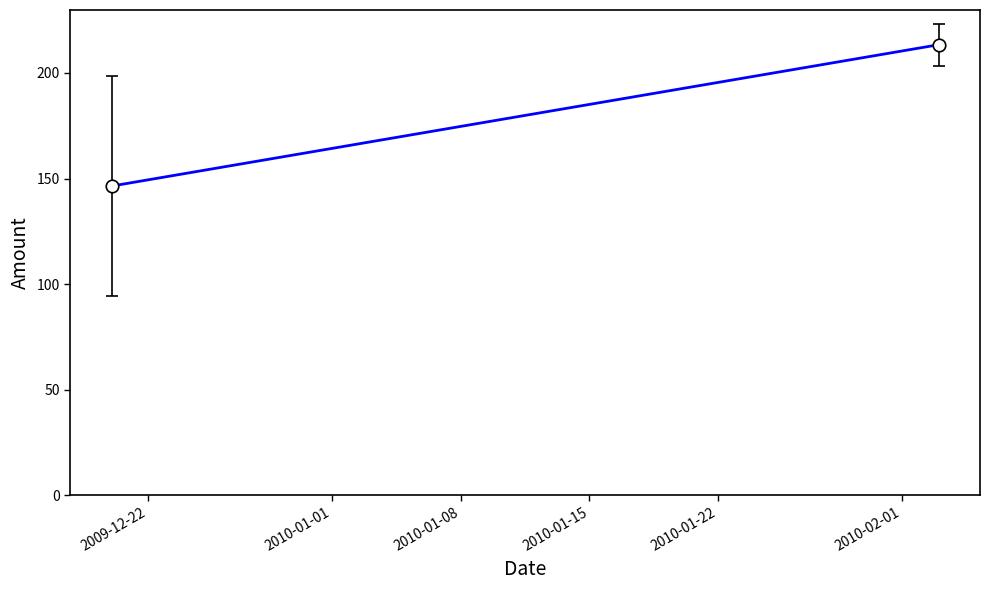

Which has a higher value, 2010-01-01 or 2009-12-22?

2010-01-01